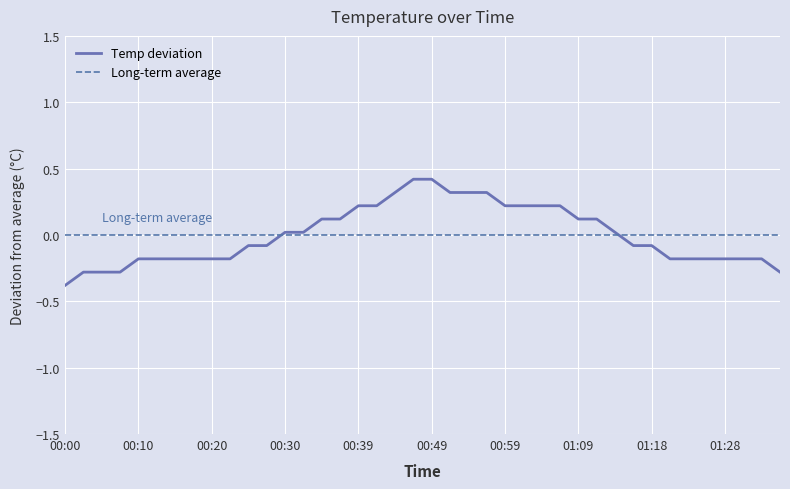

What is the label of the 38th point from the left?

01:30